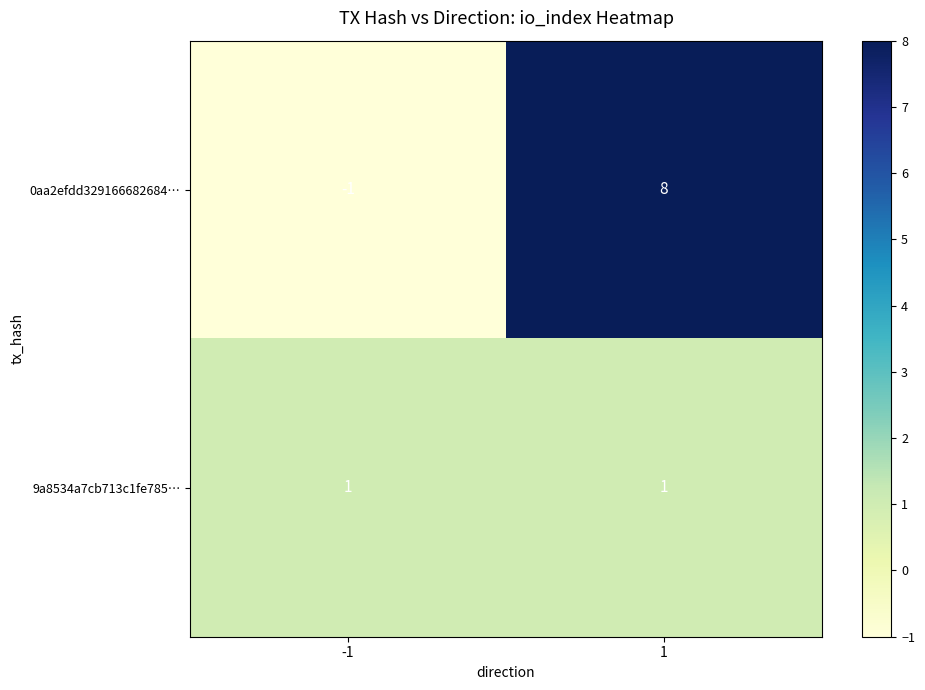

True or false: 0aa2efdd329166682684… has a value of 13 at 1.

False